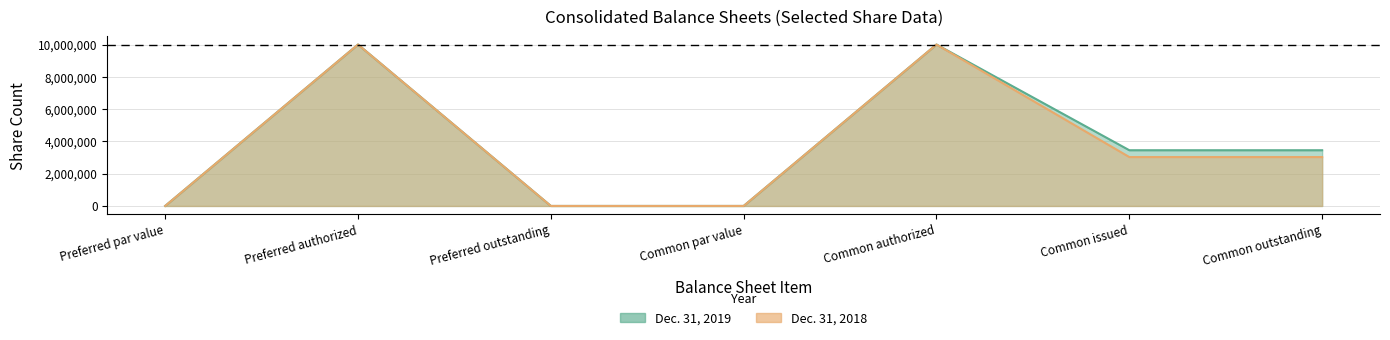

Which series has the largest total across all categories?

Dec. 31, 2019